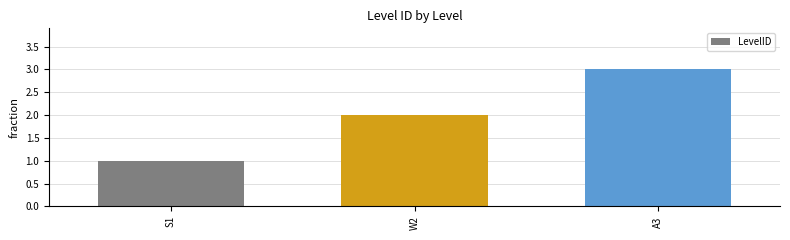

What is the label of the 3rd bar from the right?

S1